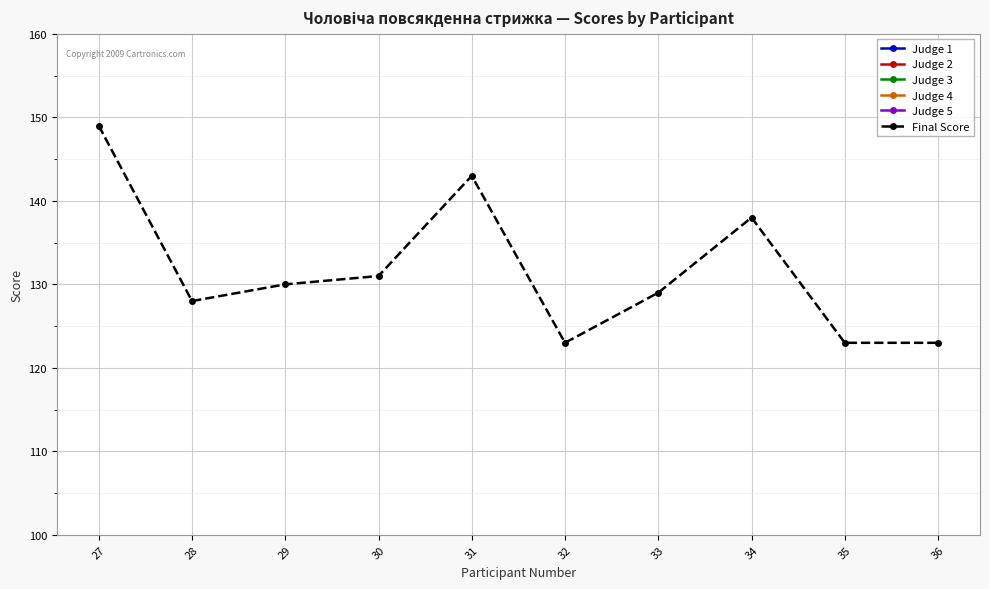

At how many categories does at least one series exceed 99?

10